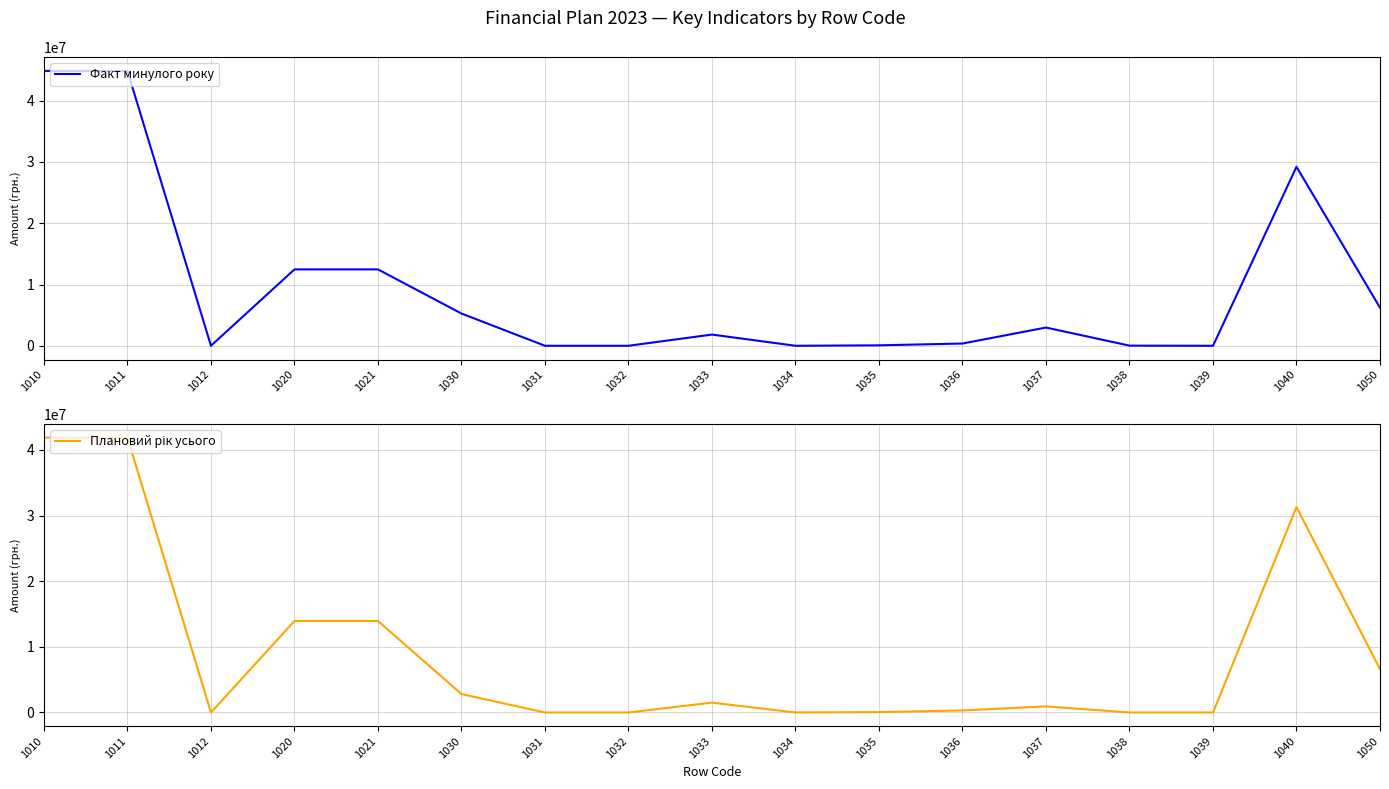

What are all the series names shown in the legend?

Факт минулого року, Плановий рік усього